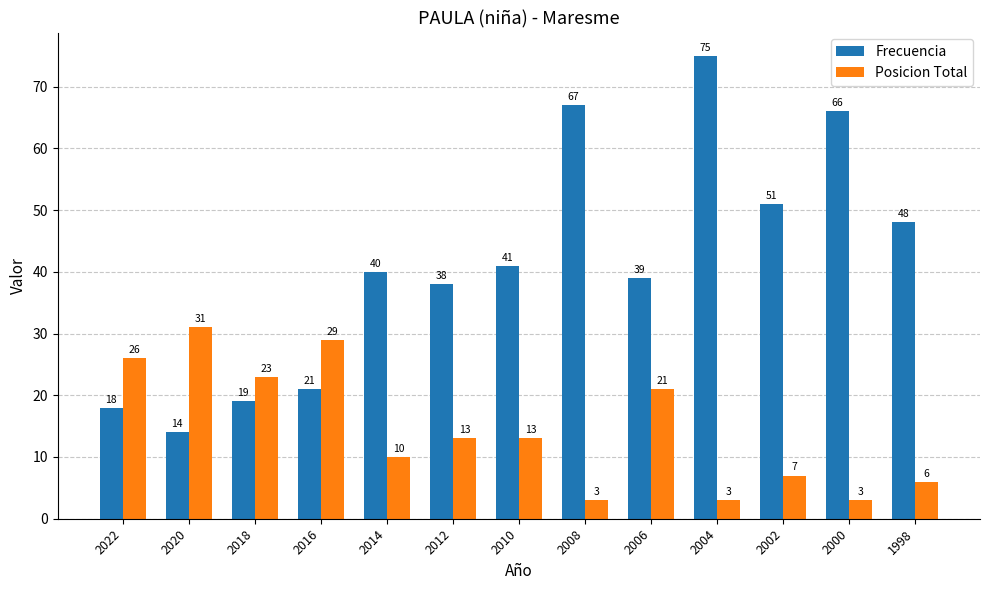

Is the value of Posicion Total at 2022 greater than the value of Frecuencia at 2014?

No